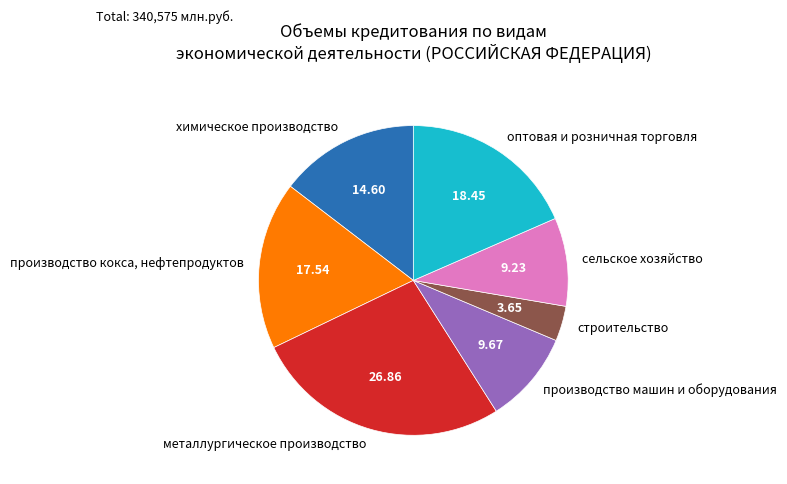

Which has a higher value, химическое производство or производство кокса, нефтепродуктов?

производство кокса, нефтепродуктов